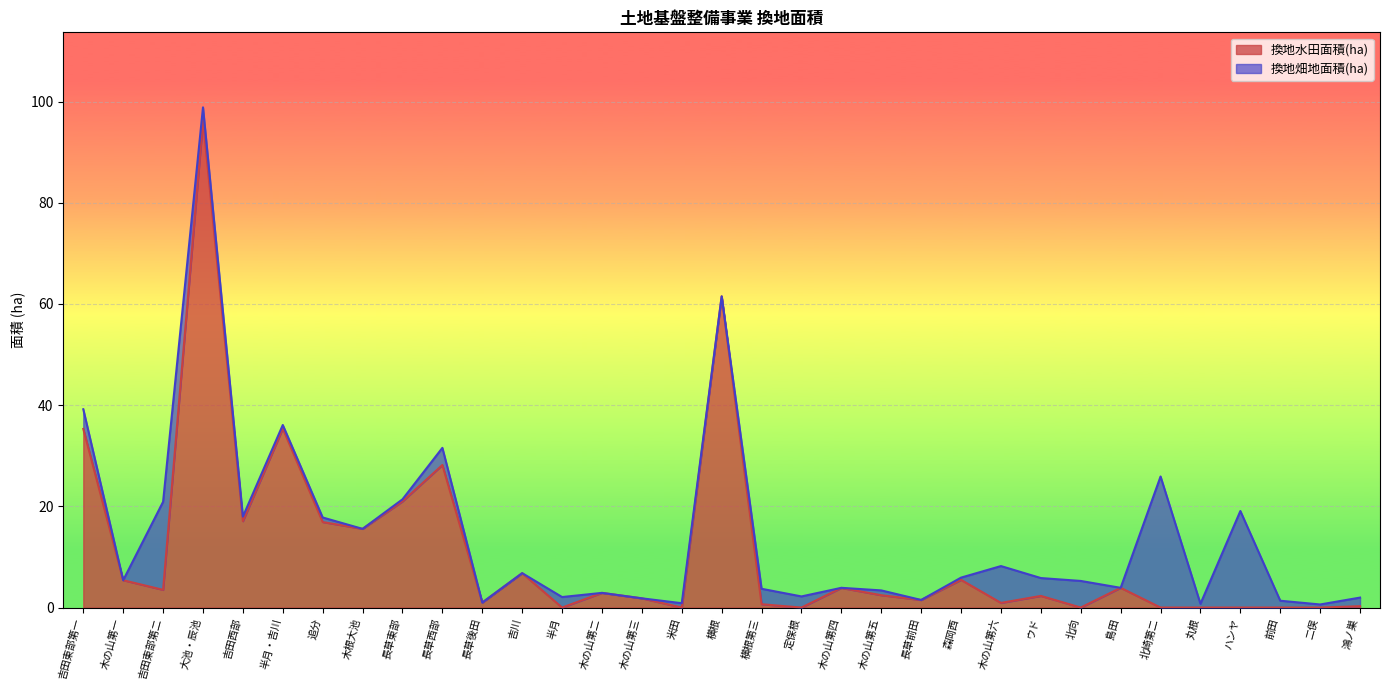

What is the greatest value displayed?

96.3